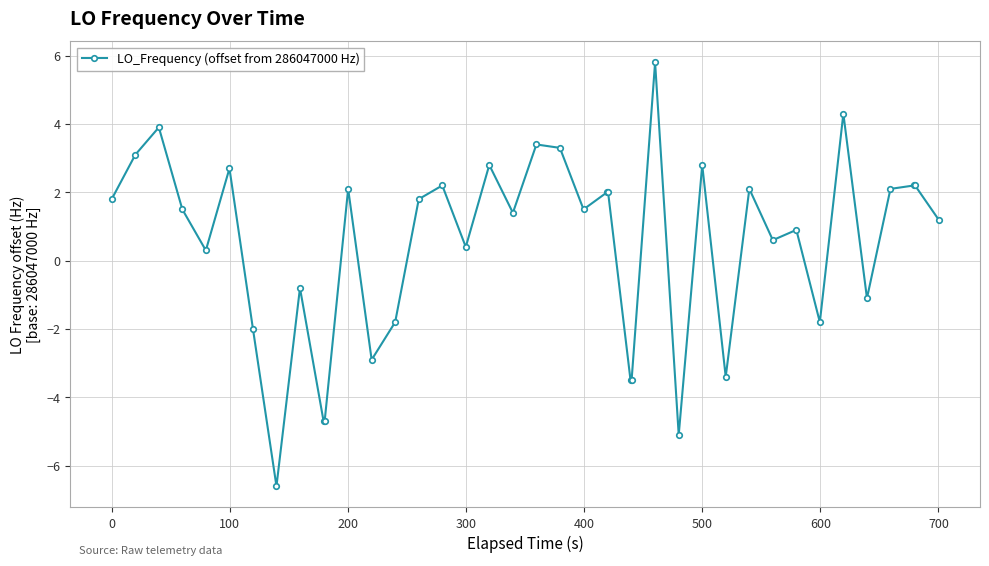

What is the difference between the maximum and second lowest values?

10.9